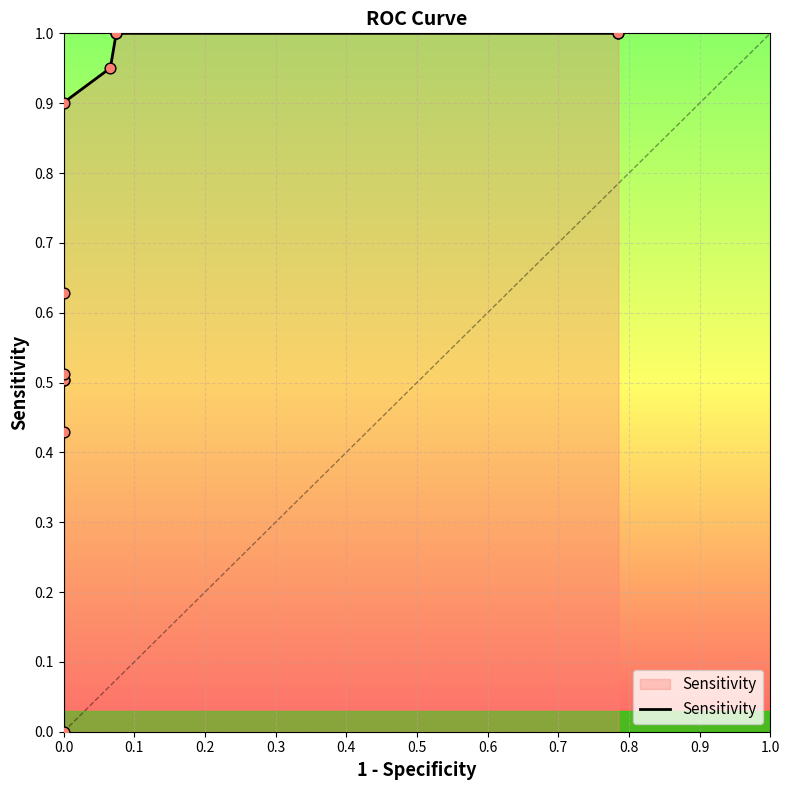

What is the ratio of the value at 0.7 to the value at 0.8?

1.0